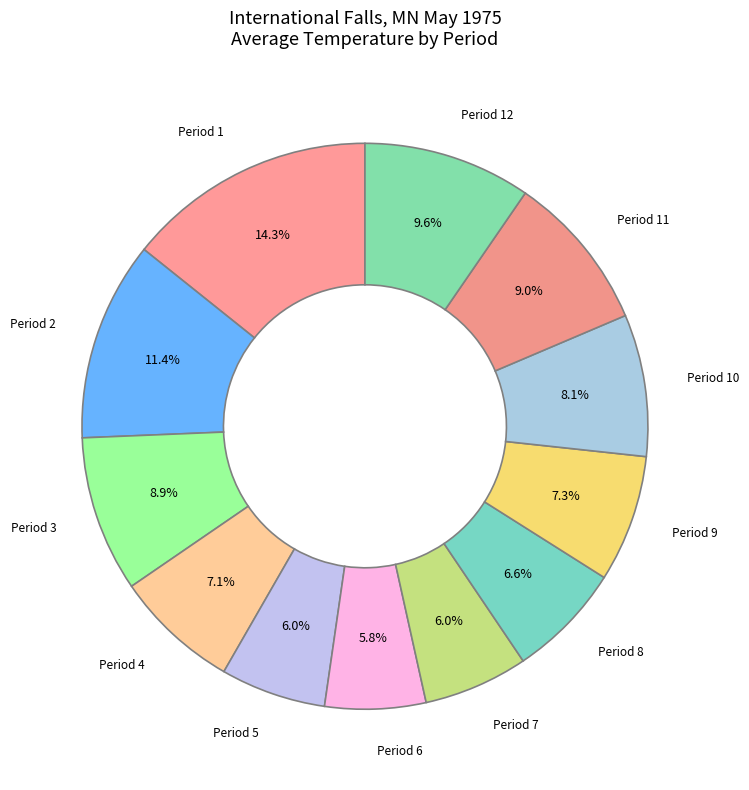

Which has a higher value, Period 4 or Period 3?

Period 3